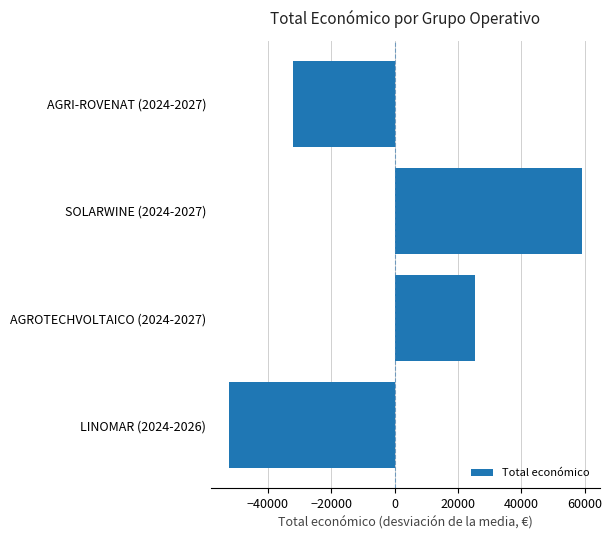

Count the values in the range -32138 to 59184.

3